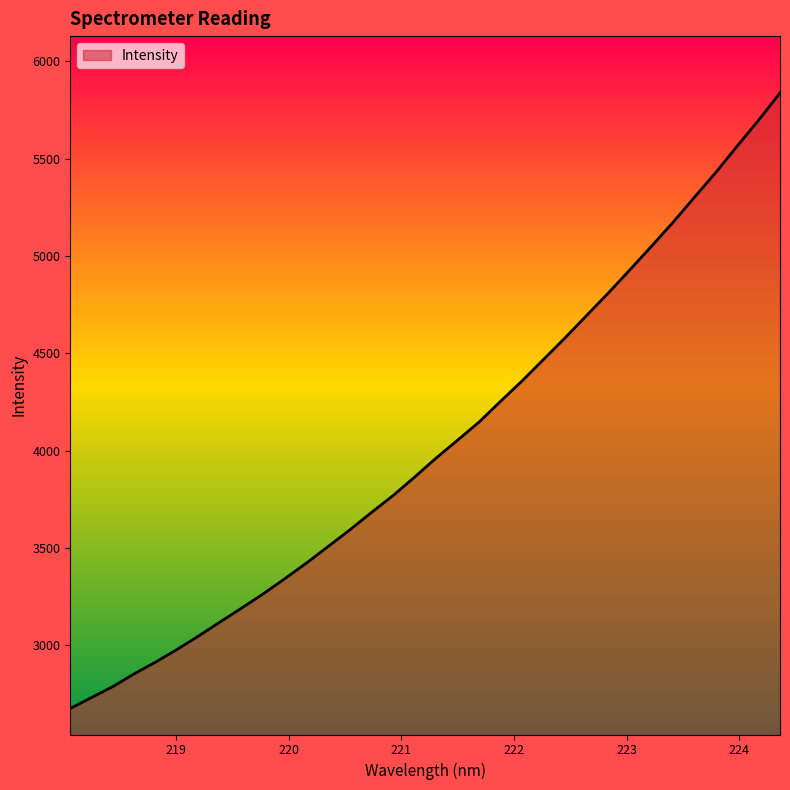

What is the difference between the maximum and minimum values?

3161.3